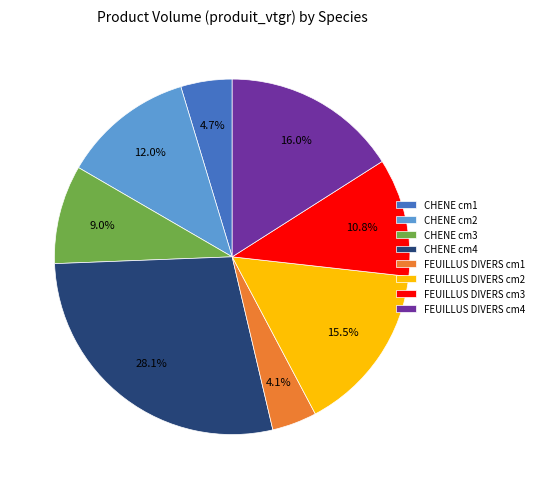

Is the sum of FEUILLUS DIVERS cm2 and FEUILLUS DIVERS cm3 greater than half?

No